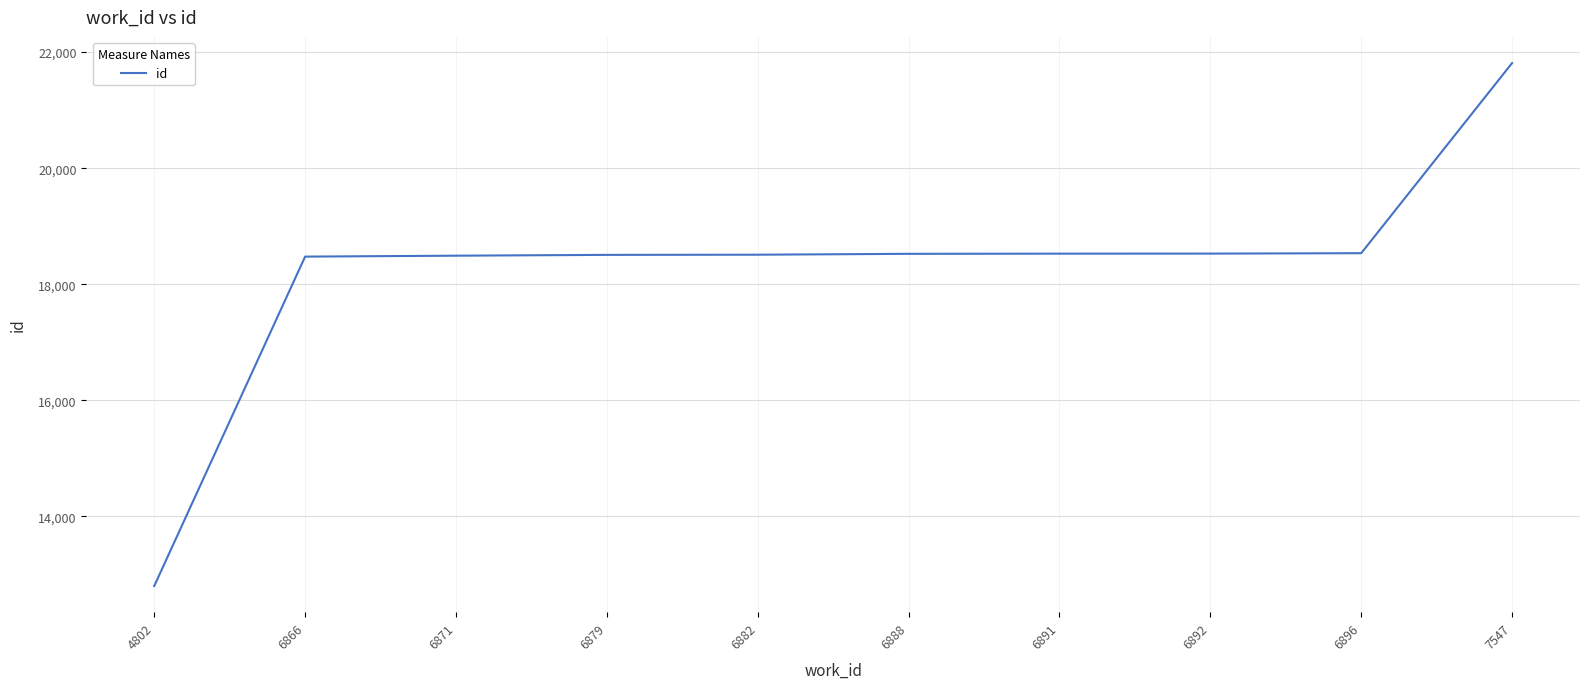

Is it true that the value at 6892 is 18528?

True